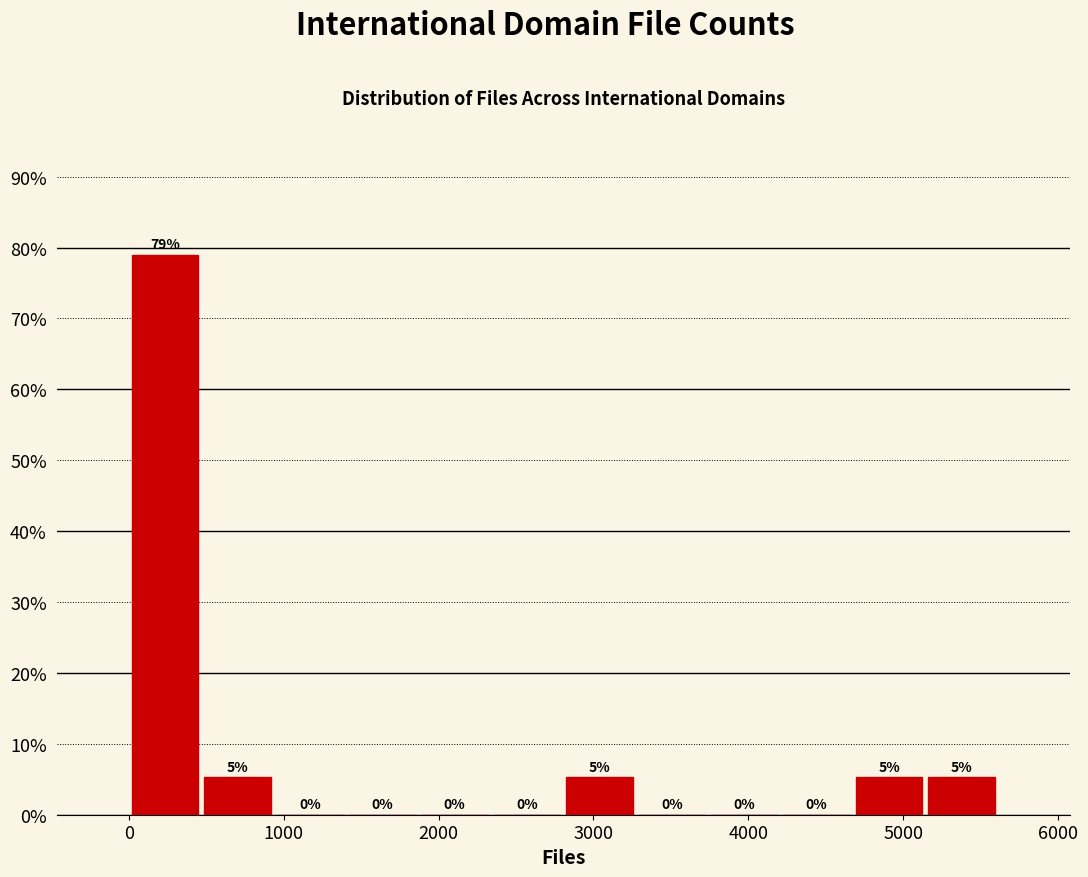

Over which range of the x-axis is the bar tallest?

0 to 500